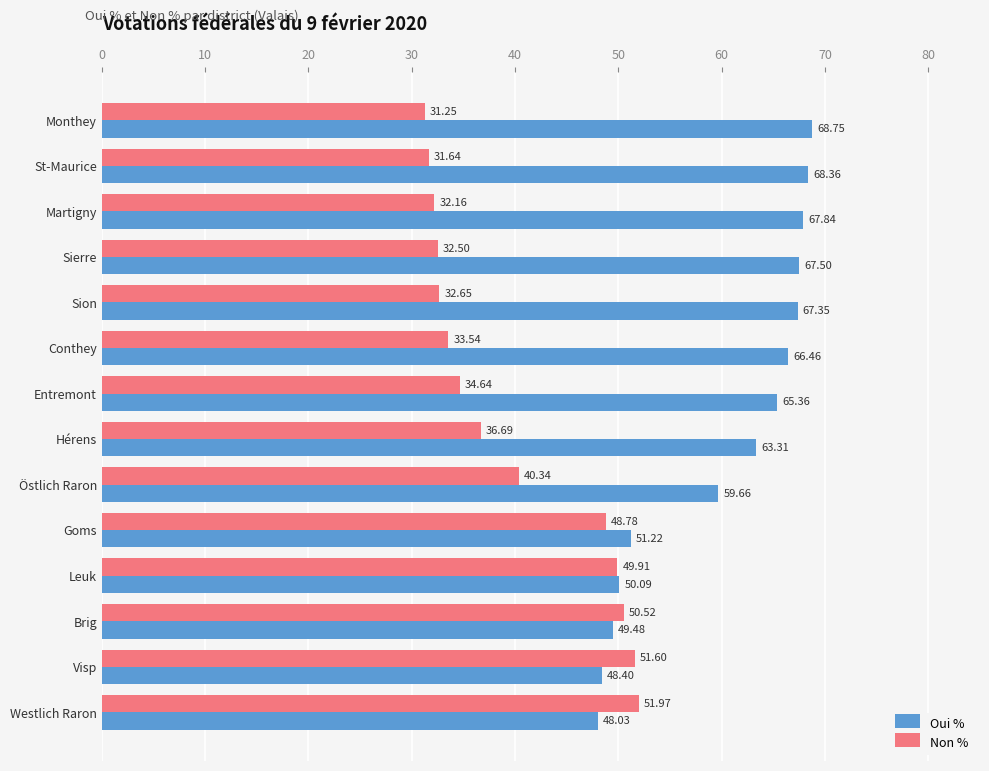

Rank the series by their average value, from lowest to highest.

Non %, Oui %